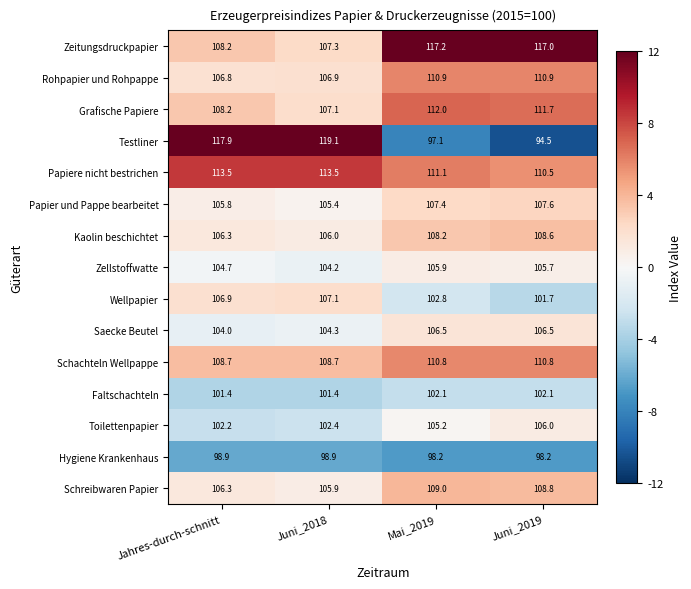

Which series has the widest spread of values?

Testliner